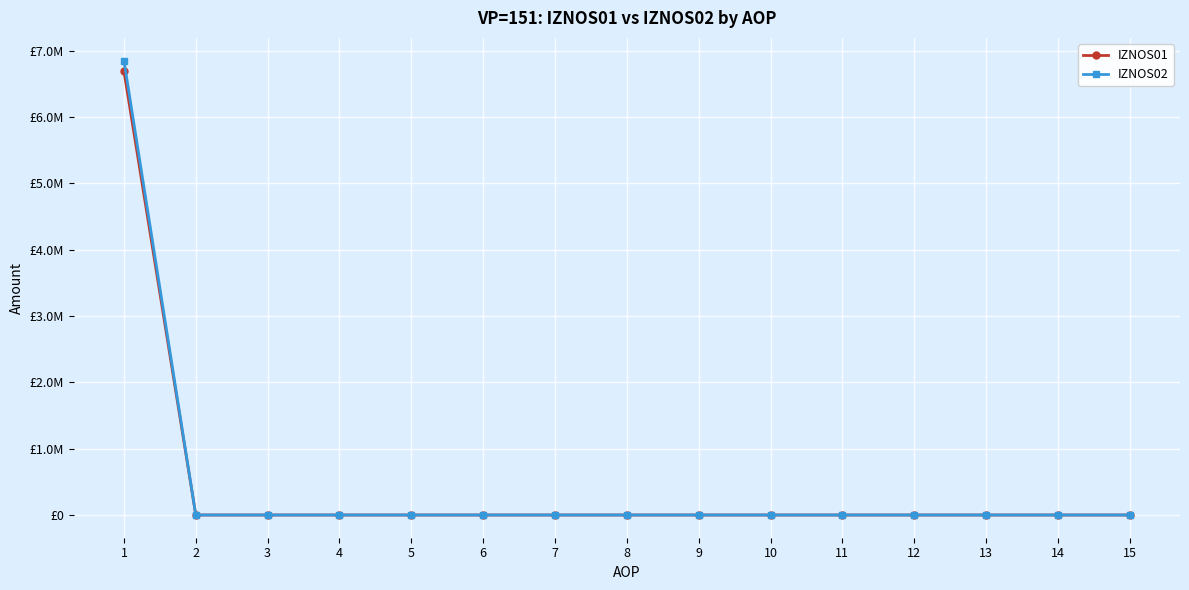

Does the chart display data point markers on the line(s)?

Yes